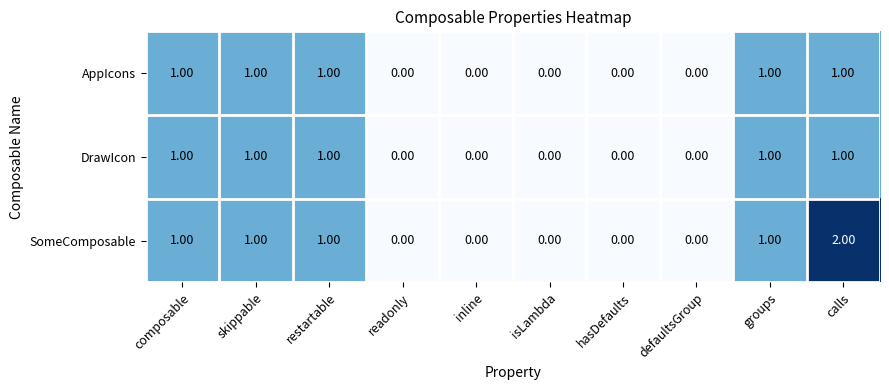

Which series has the largest range (max minus min)?

SomeComposable